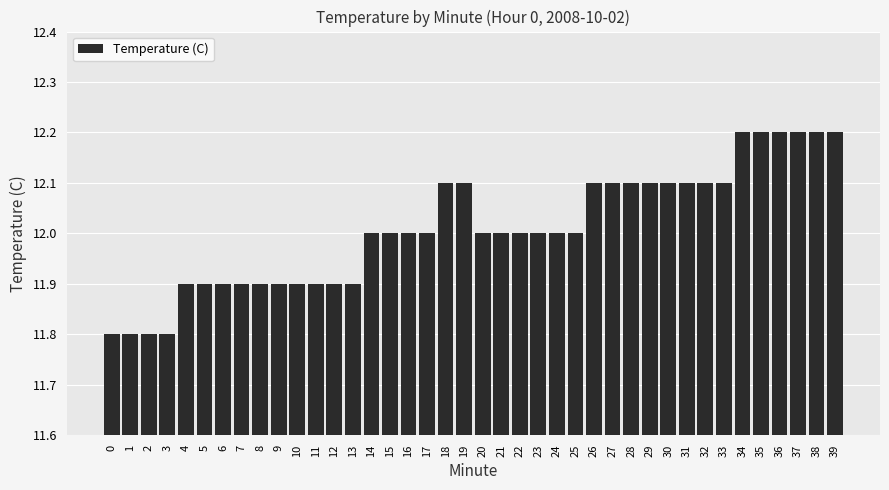

How many values are between 11 and 12?

24